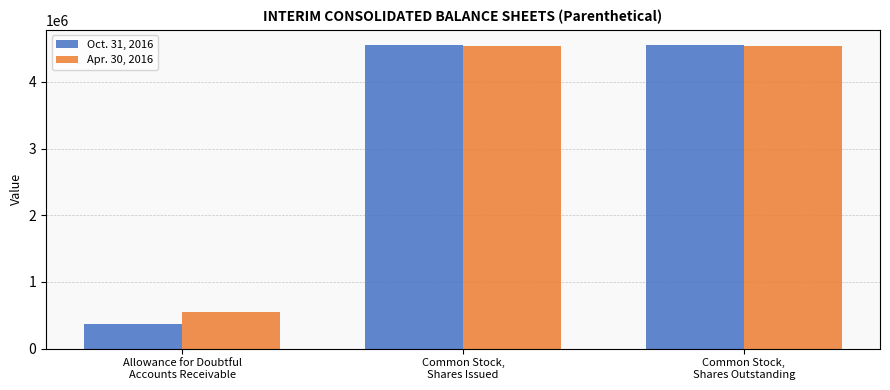

What is the difference between the maximum and minimum values in the Apr. 30, 2016 series?

3995175